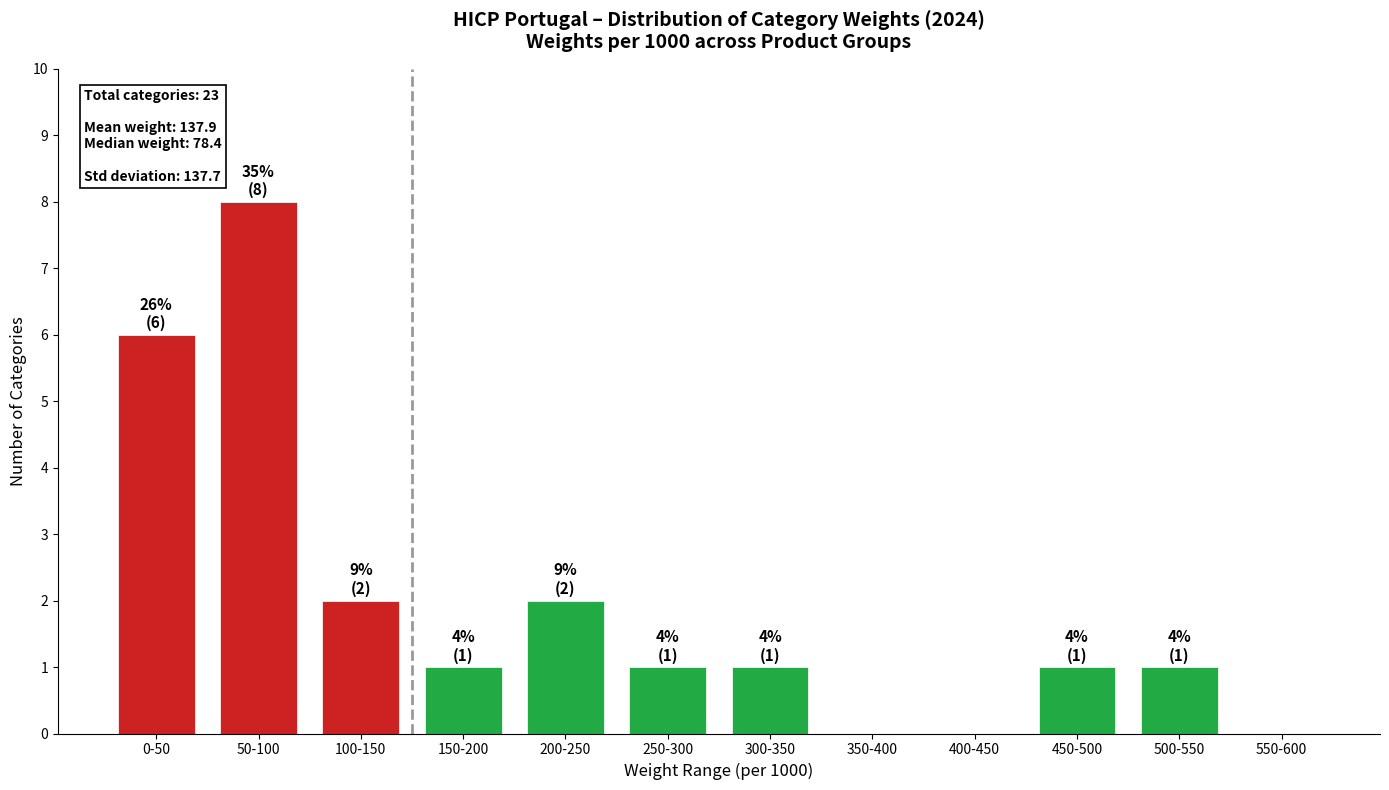

Reading left to right, extract all data points from this chart.

0-50=6	50-100=8	100-150=2	150-200=1	200-250=2	250-300=1	300-350=1	350-400=0	400-450=0	450-500=1	500-550=1	550-600=0